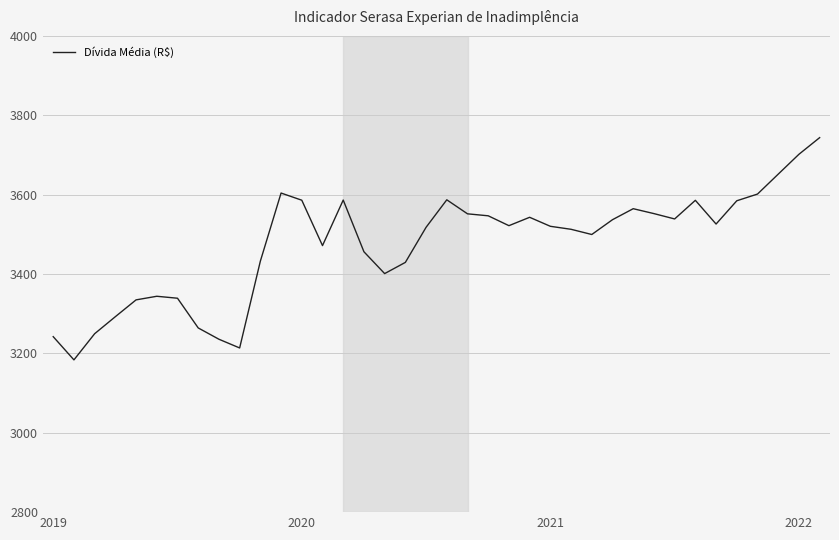

What is the greatest value displayed?

3743.6